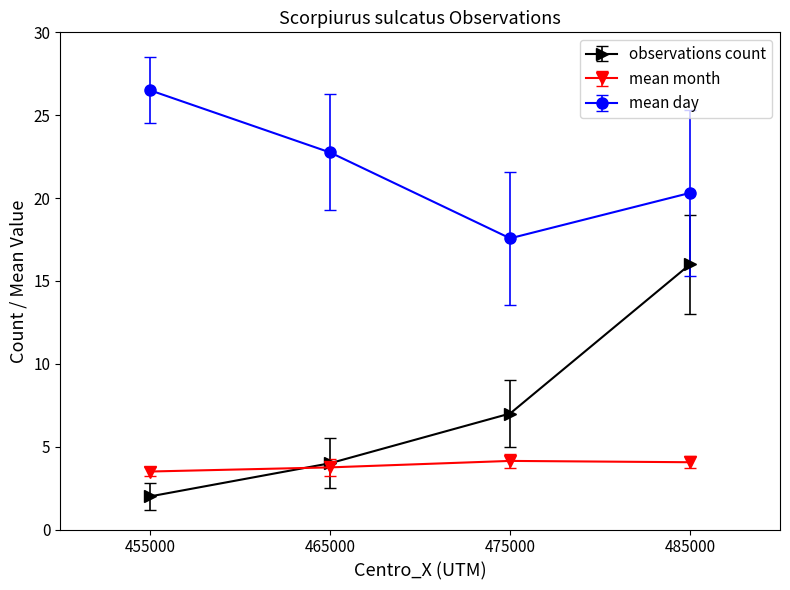

How many categories are shown in the chart?

4